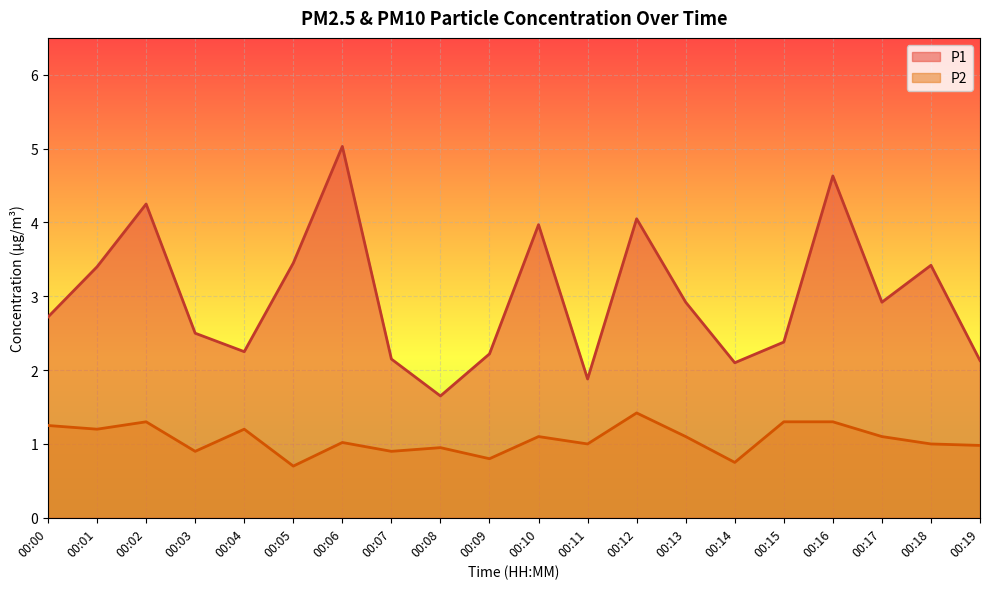

Is the value of P1 at 00:18 greater than the value of P2 at 00:01?

Yes